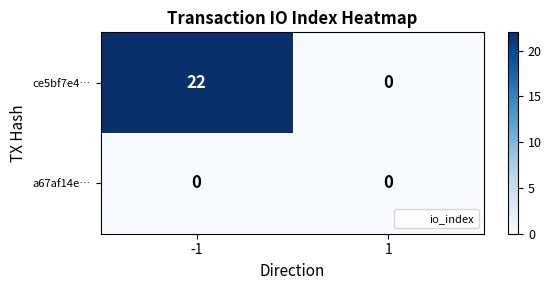

At -1, list the series in order from largest to smallest.

ce5bf7e4…, a67af14e…